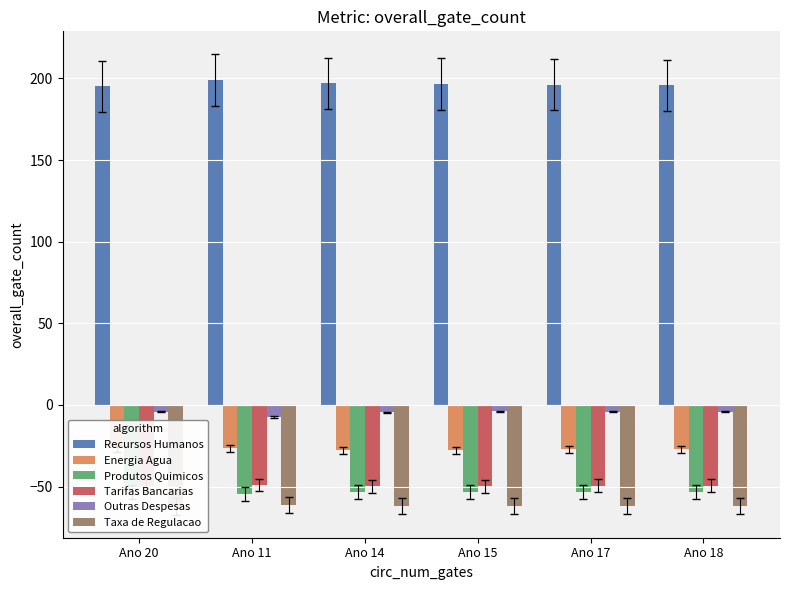

At how many categories does at least one series exceed 193?

6